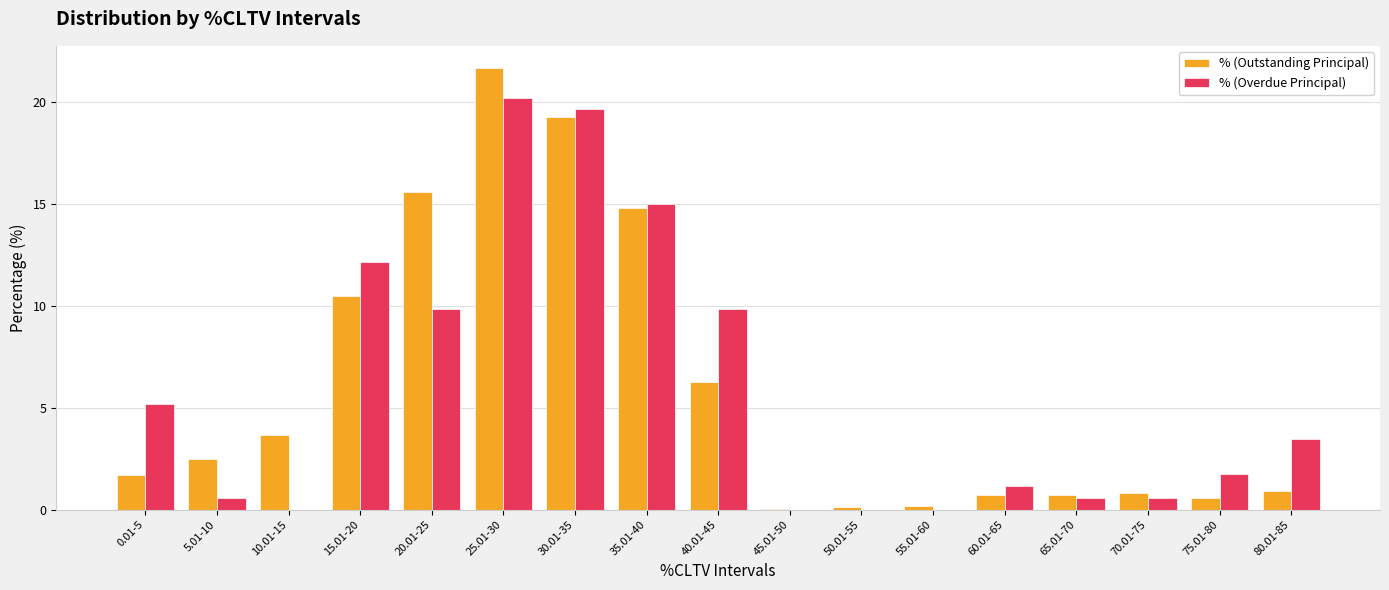

What is the maximum value for % (Overdue Principal)?

20.2